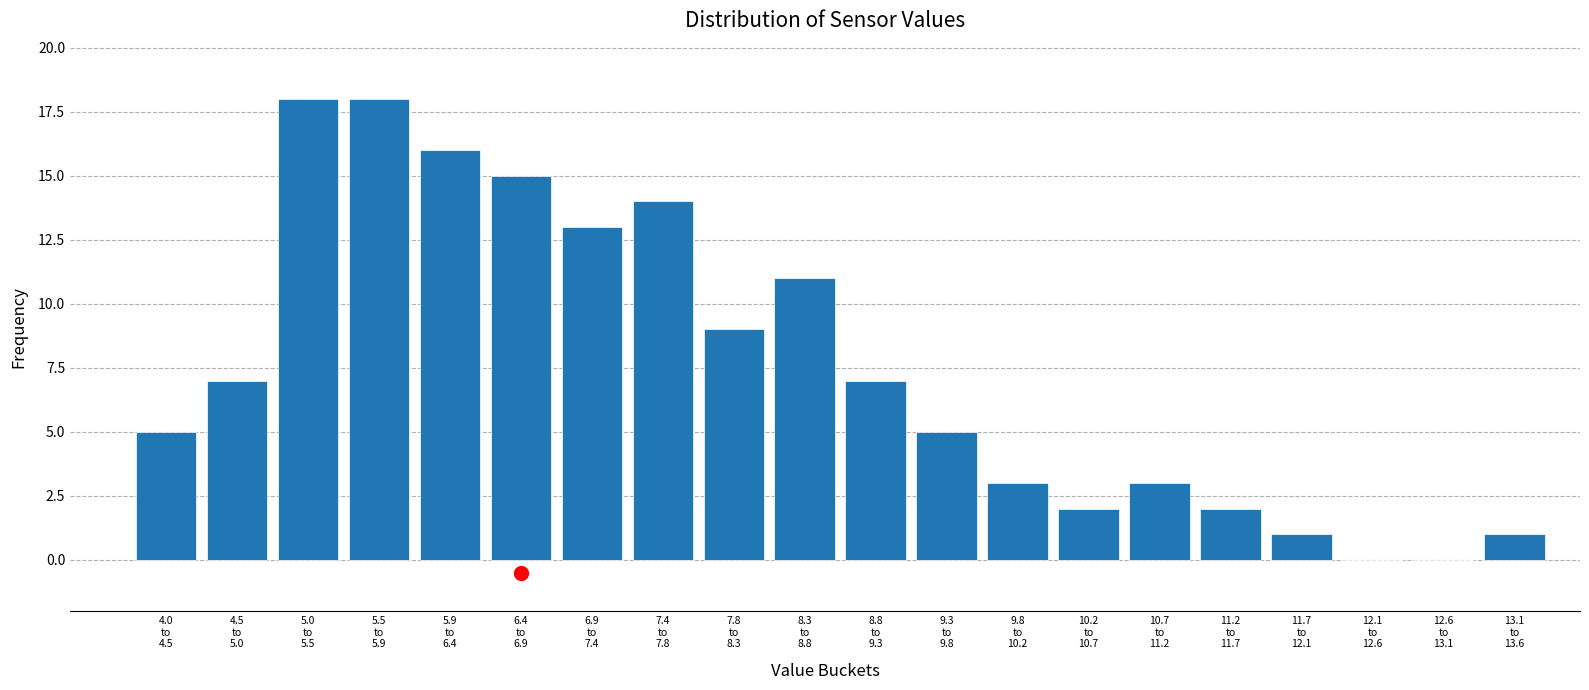

What is the sum of all values?

150